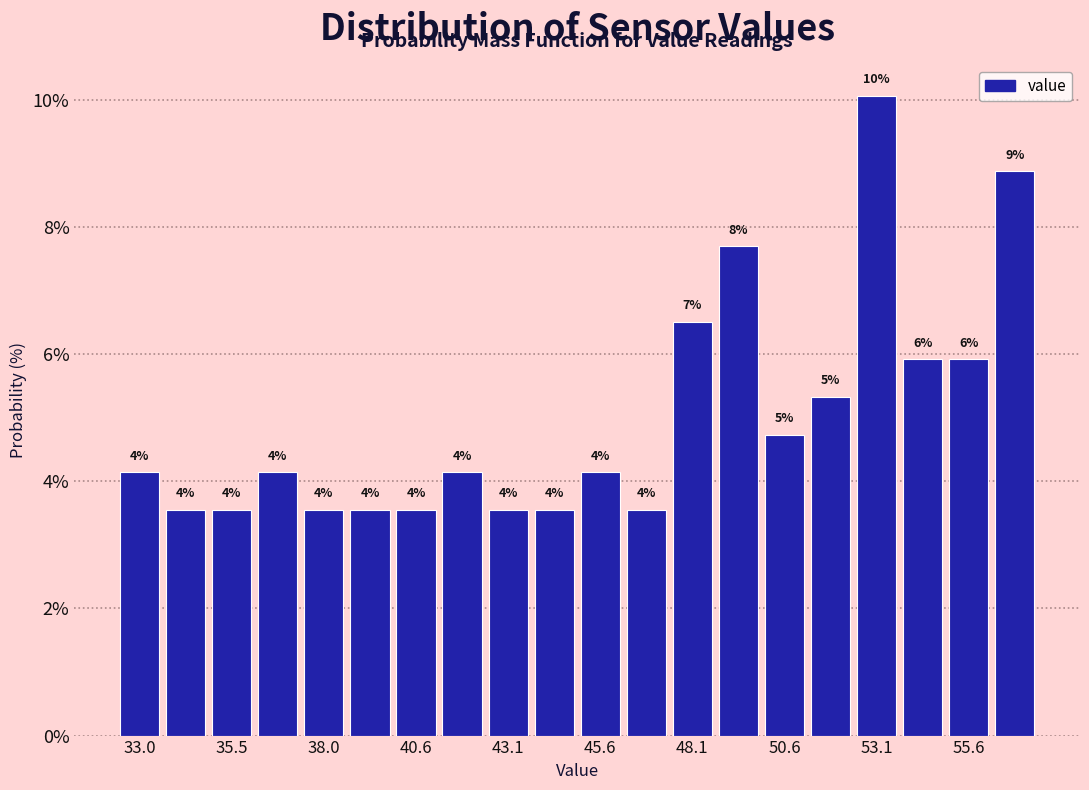

Read against the x-axis, roughly where is the centre of the tallest bar?

53.0